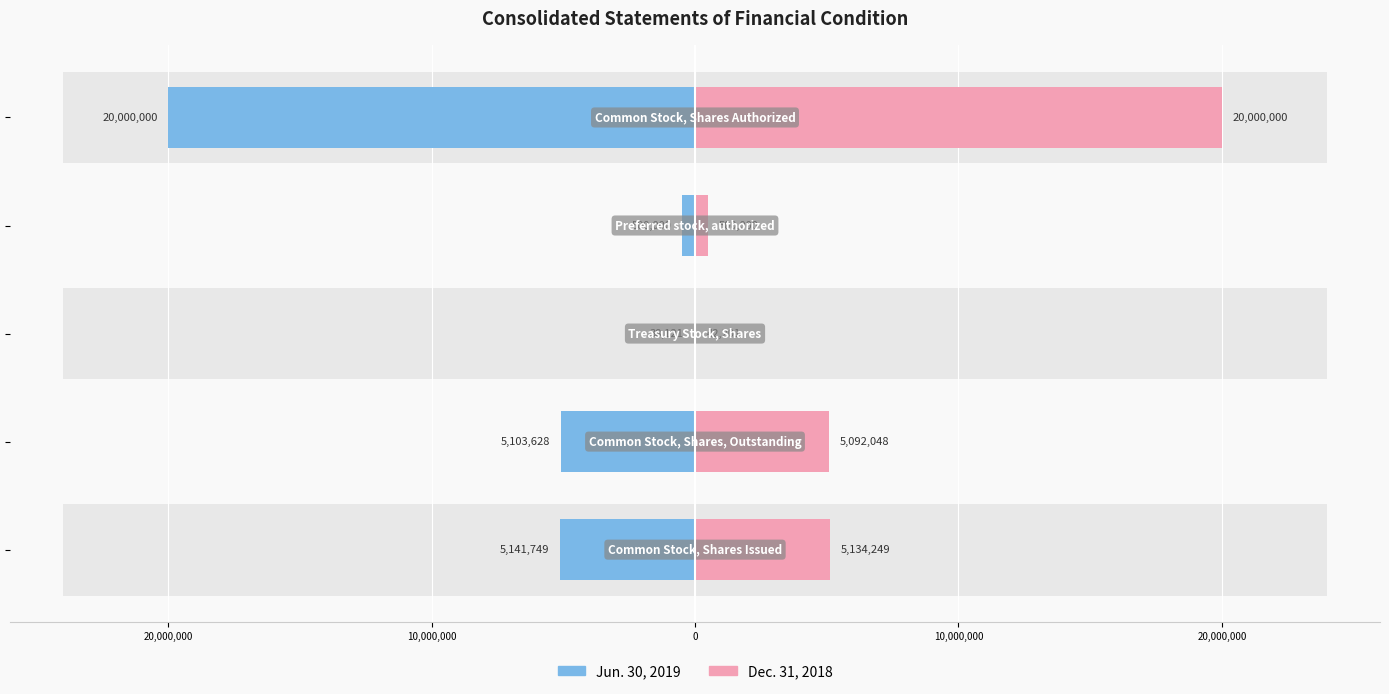

How many values in the Dec. 31, 2018 series exceed 5092048?

2